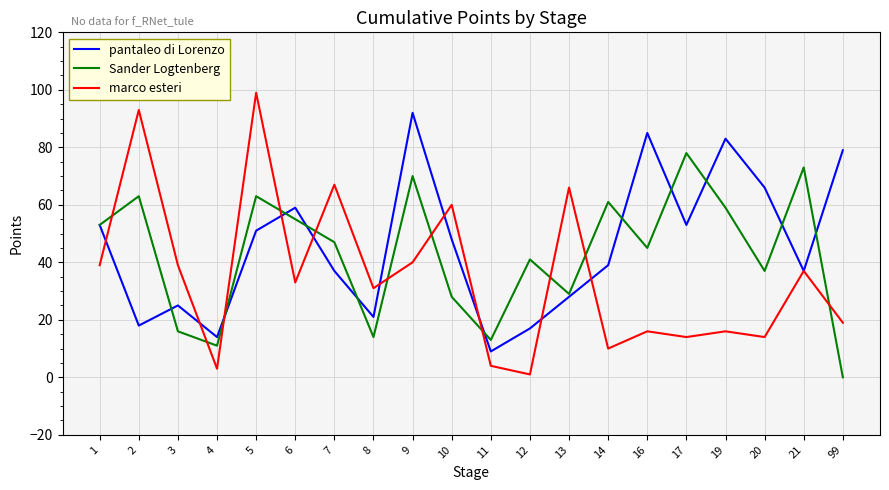

Which series has the largest range (max minus min)?

marco esteri